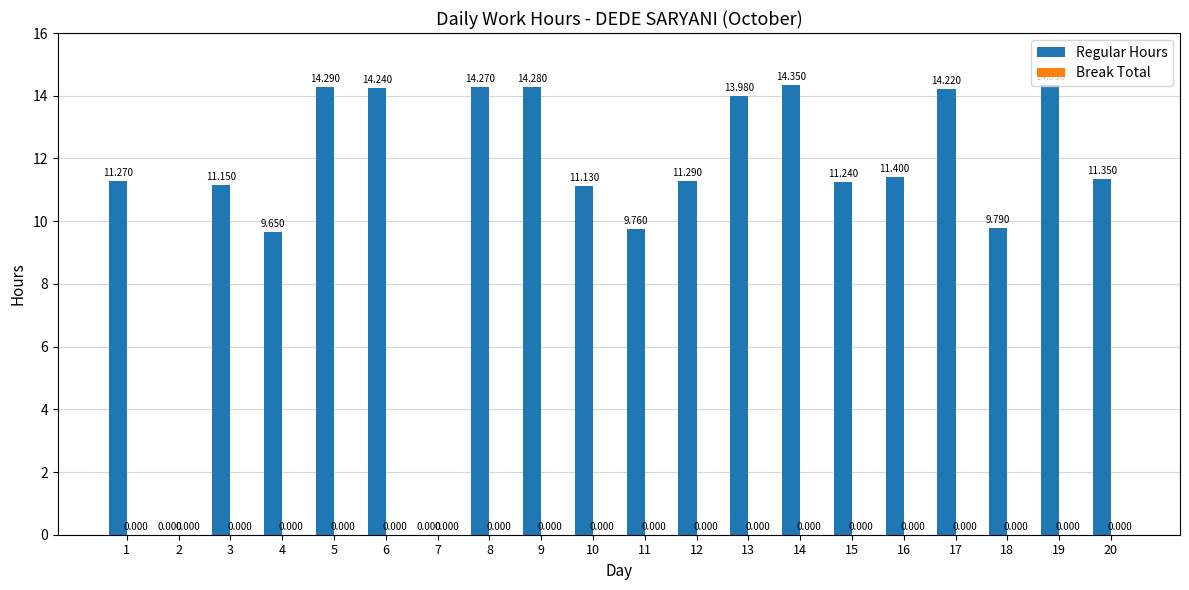

What is the greatest value displayed?

14.3